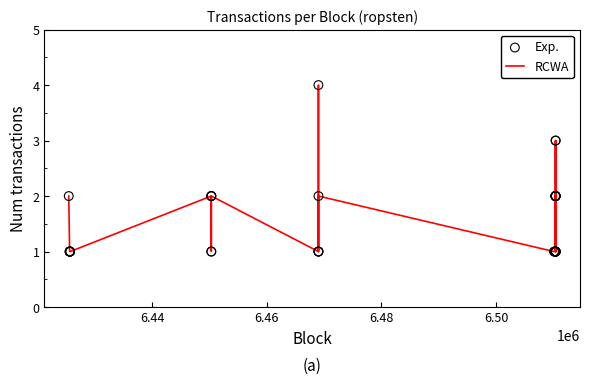

What is the difference between the maximum and minimum values?

3